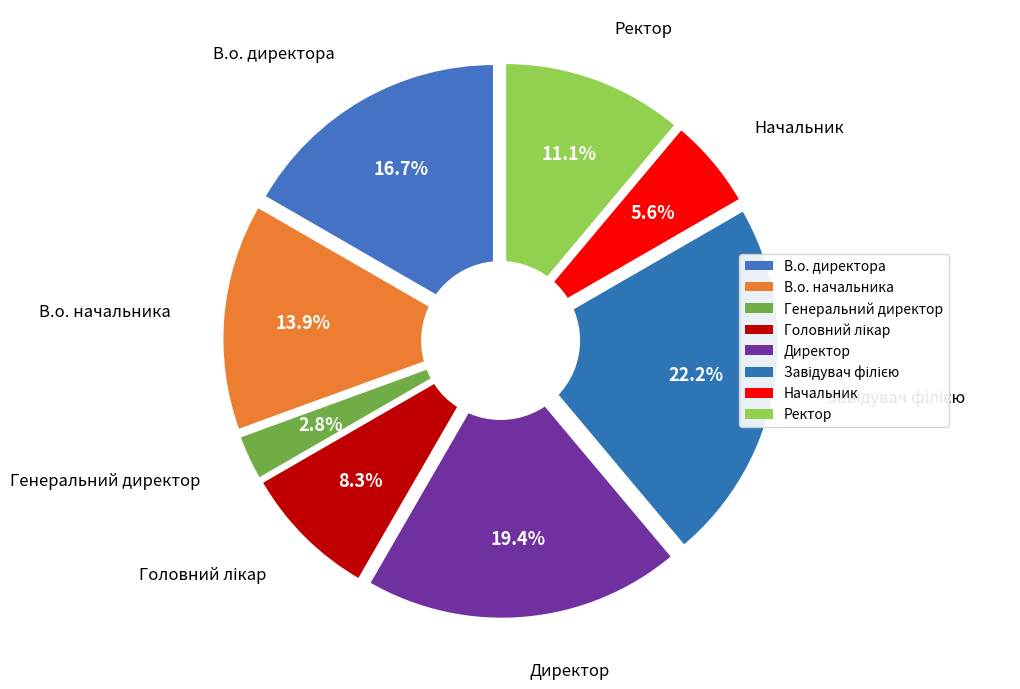

Which slice is the smallest?

Генеральний директор